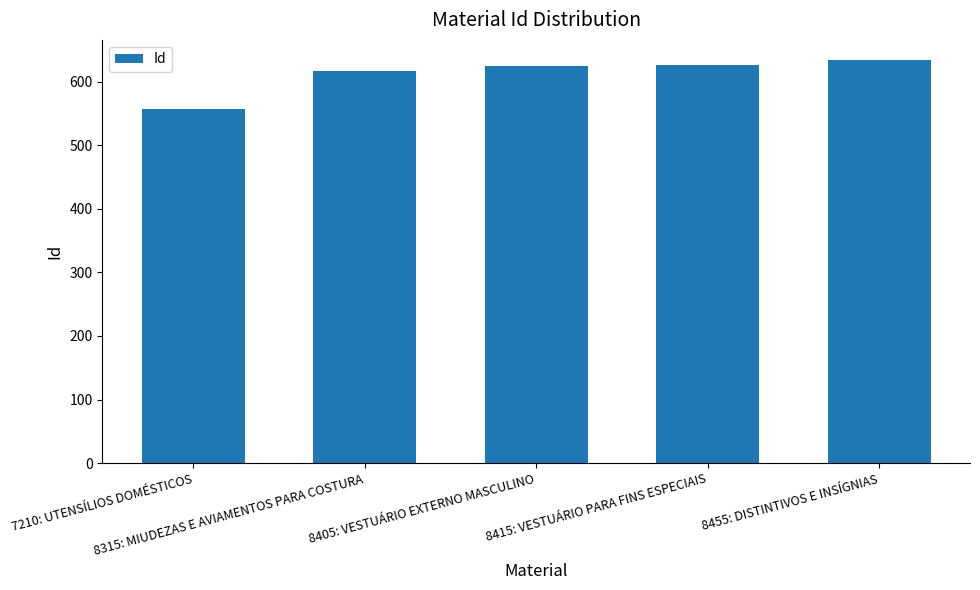

What is the difference between the maximum and minimum values?

77